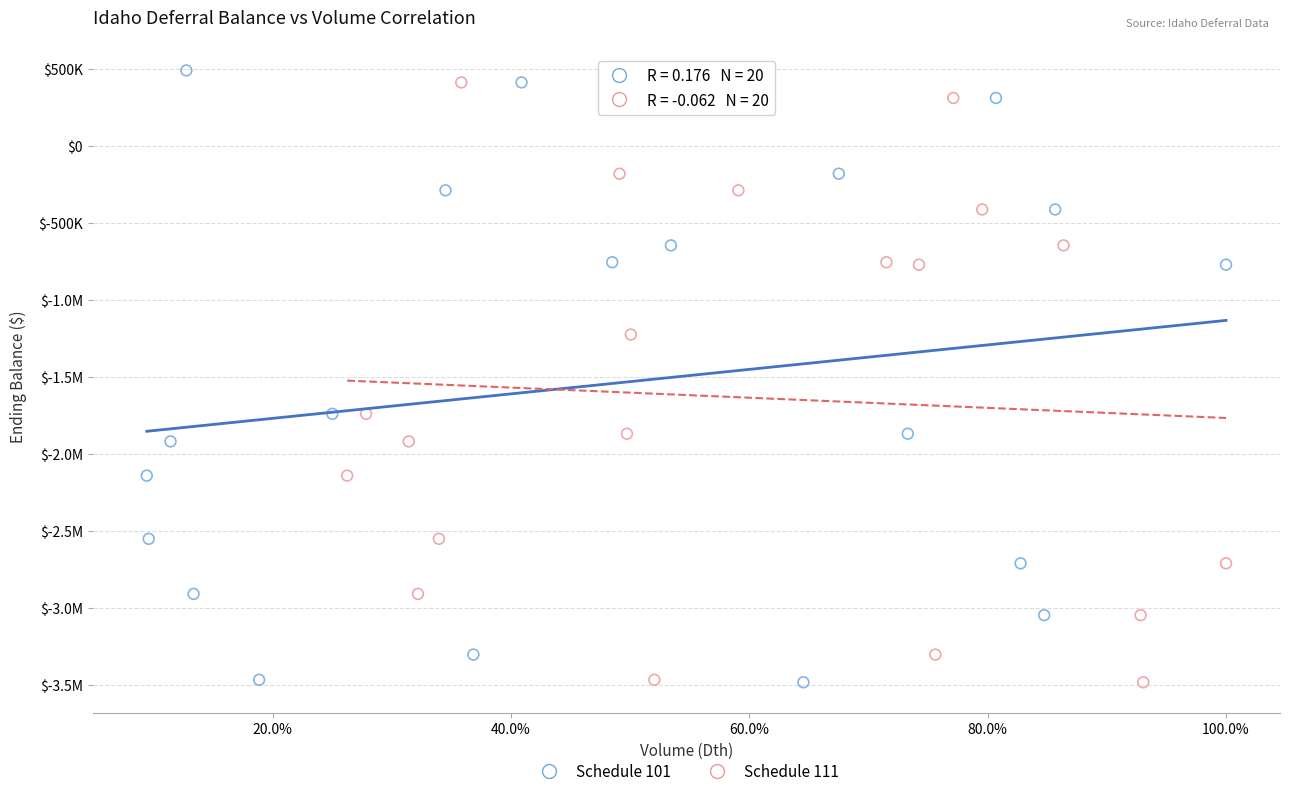

What are all the series names shown in the legend?

Schedule 101, Schedule 111